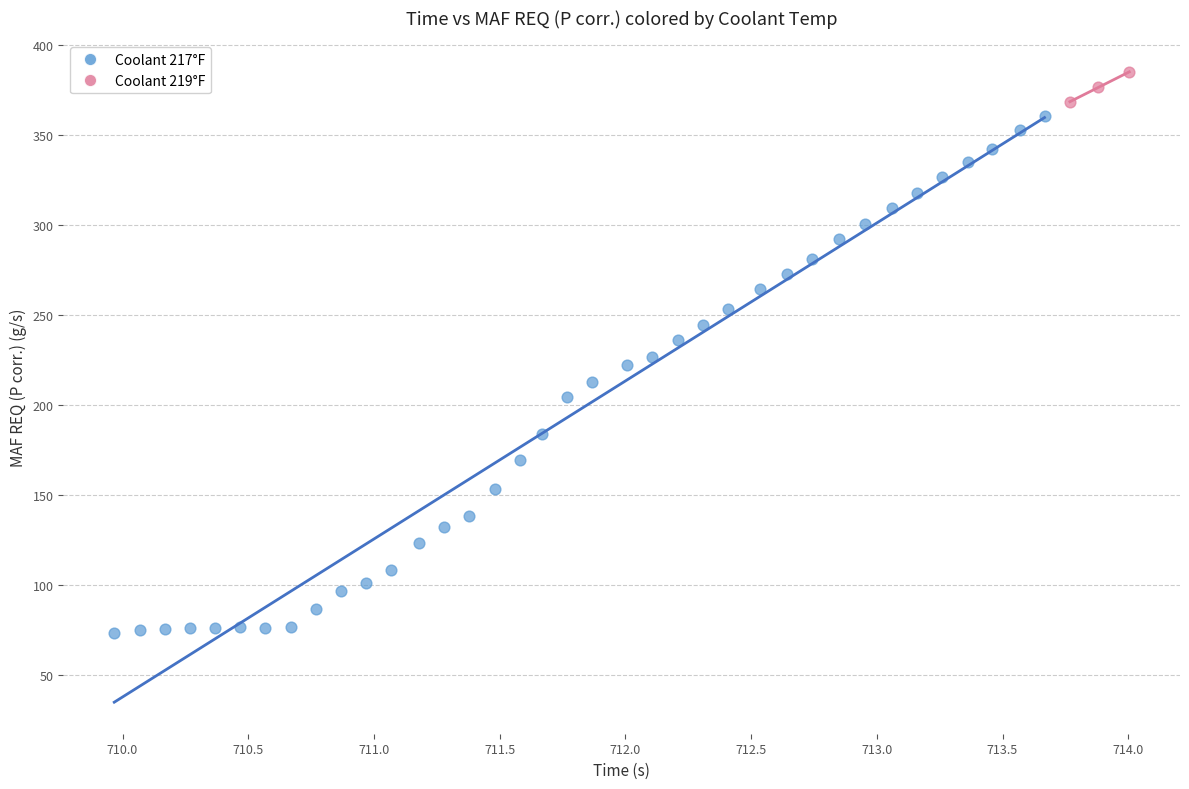

Which series contains the lowest Y value?

Coolant 217°F